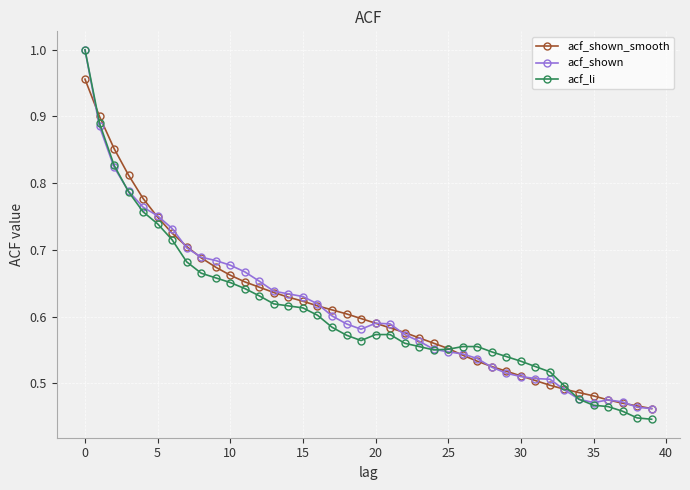

Which series has the widest spread of values?

acf_li